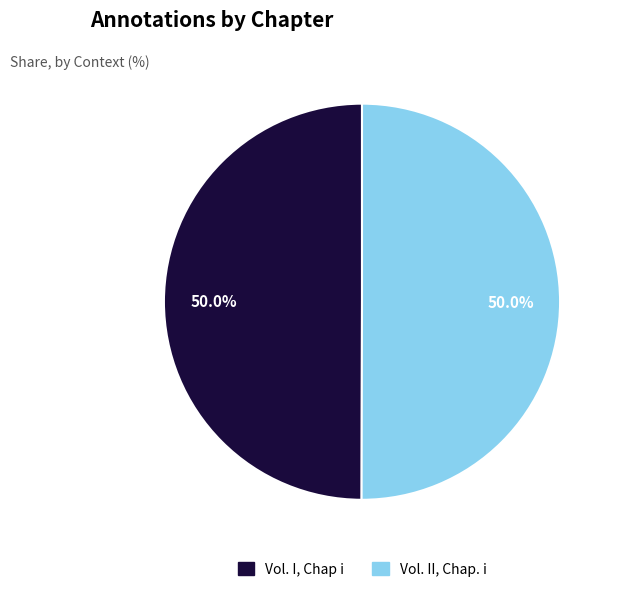

Combined, what portion of the pie is Vol. II, Chap. i and Vol. I, Chap i?

100.0%